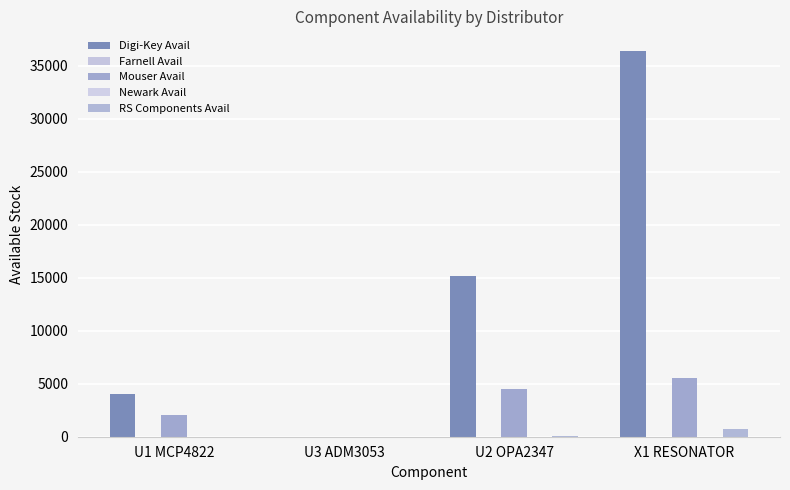

At which category is the sum across all series the highest?

X1 RESONATOR